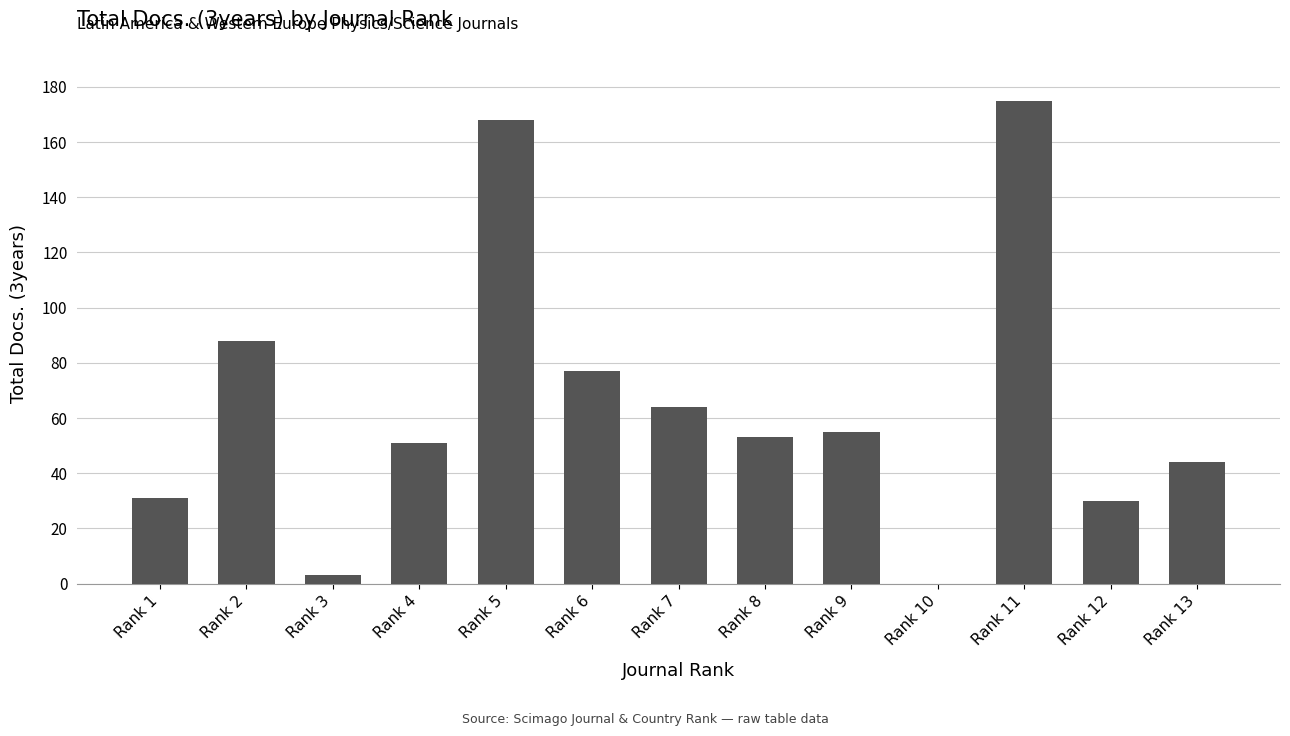

What is the ratio of the value at Rank 6 to the value at Rank 7?

1.2